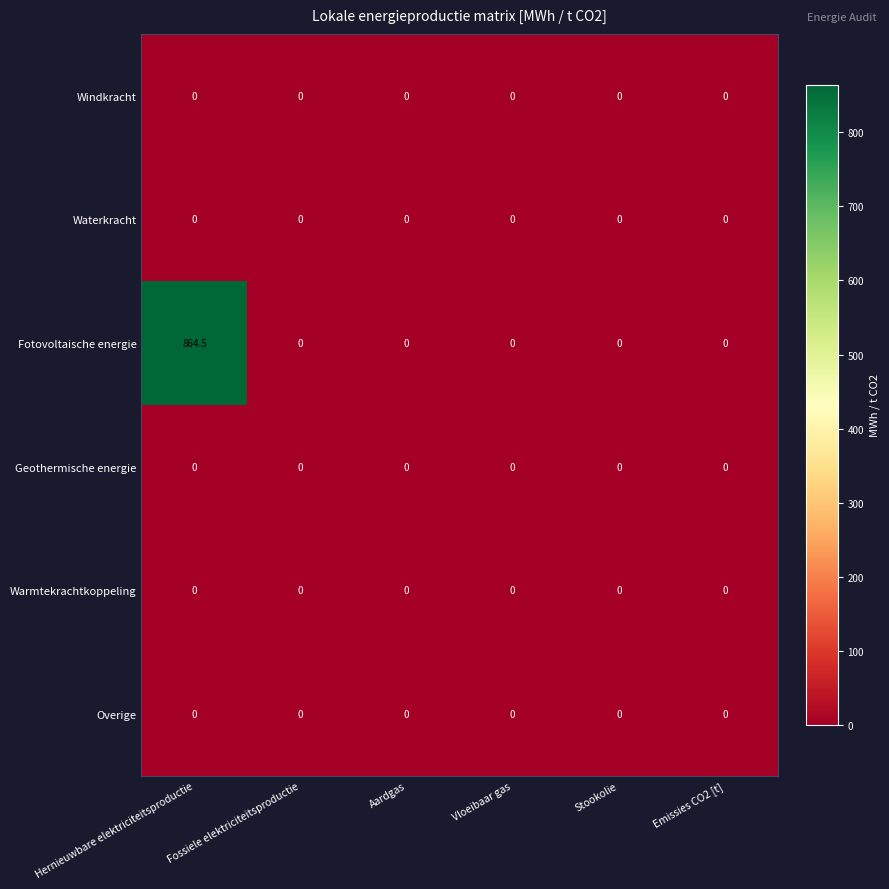

What is the sum of all Fotovoltaische energie values?

864.5